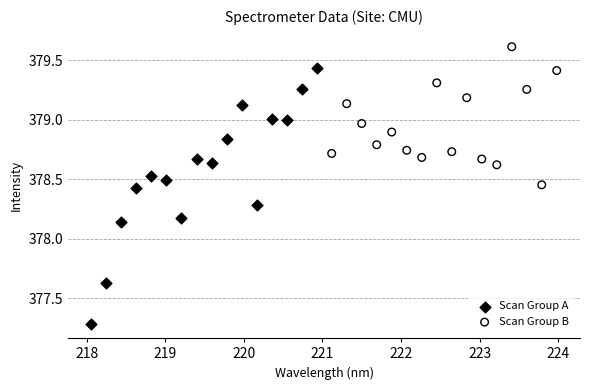

Which series reaches the minimum Y coordinate?

Scan Group A